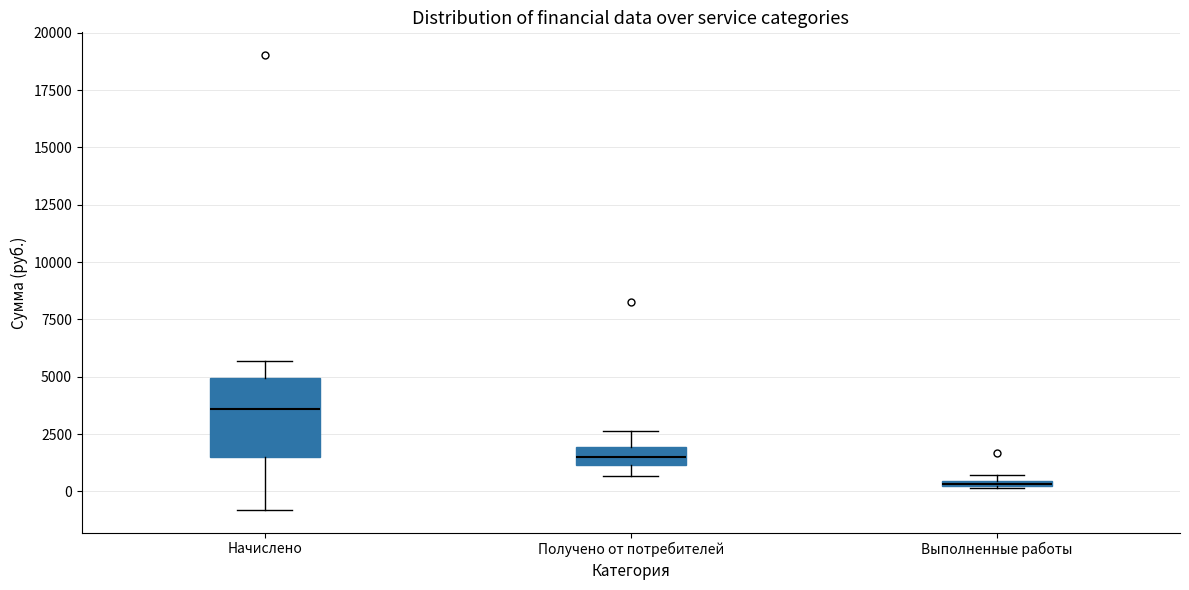

Where is the lower edge of the box for Выполненные работы on the y-axis? The values are not printed on the chart, so give them approximately, as read against the axis.

0